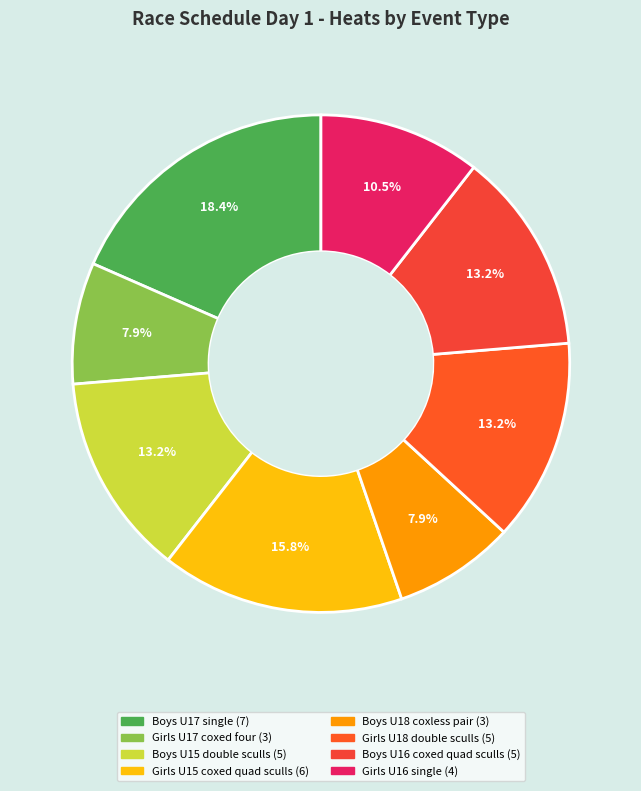

Which has a higher value, Girls U18 double sculls or Boys U16 coxed quad sculls?

Girls U18 double sculls